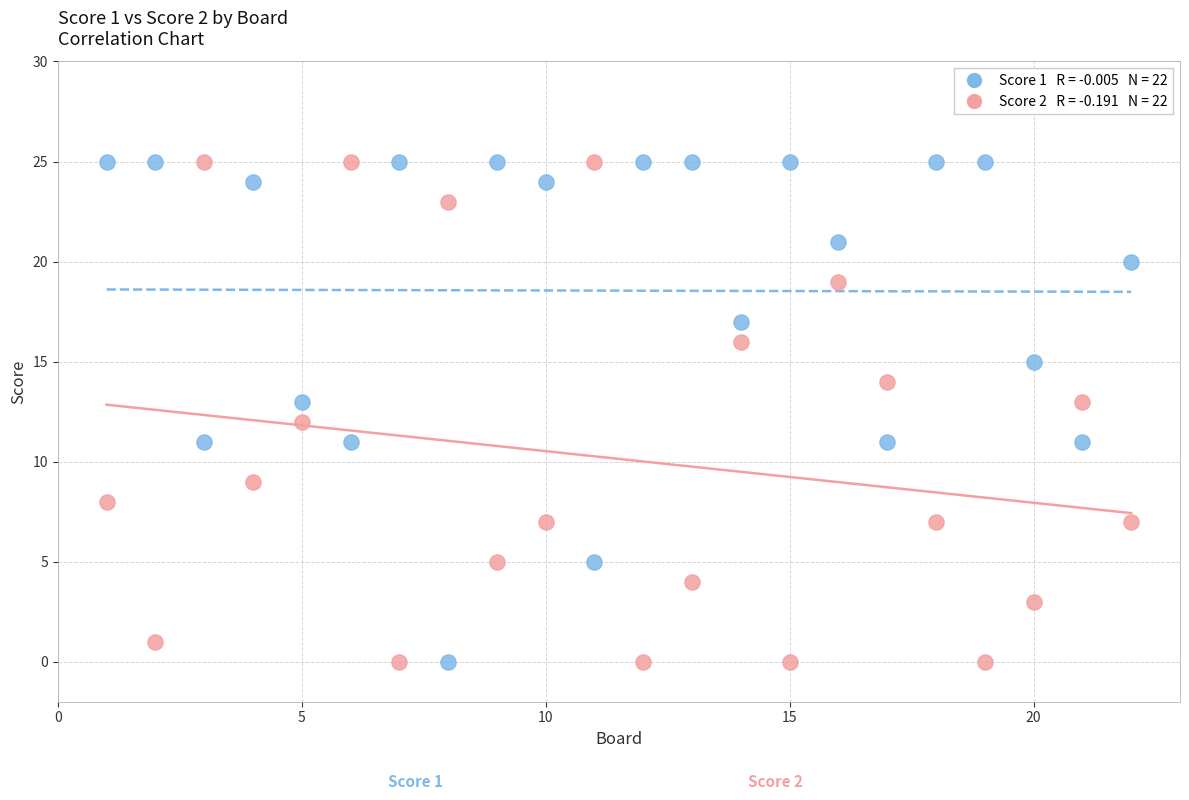

Across all data points, what is the range of Y values (max minus min)?

25